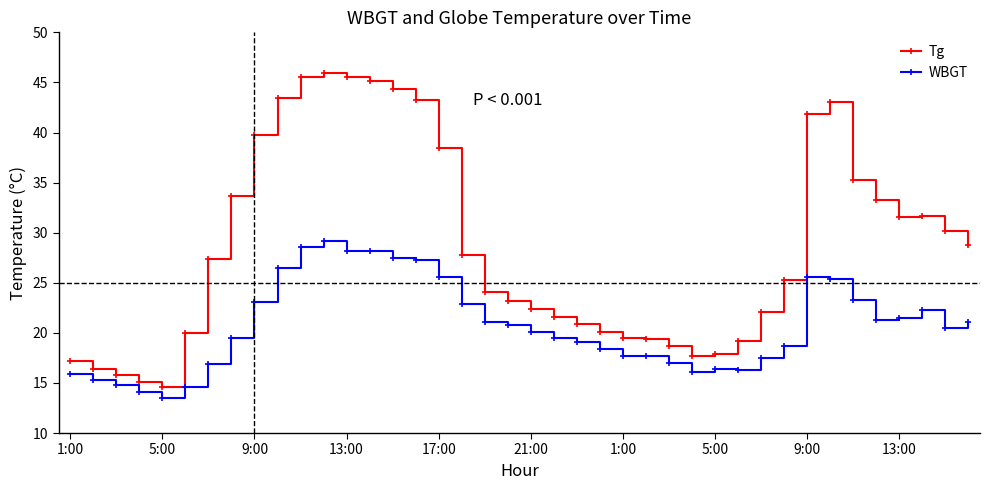

What are all the series names shown in the legend?

Tg, WBGT